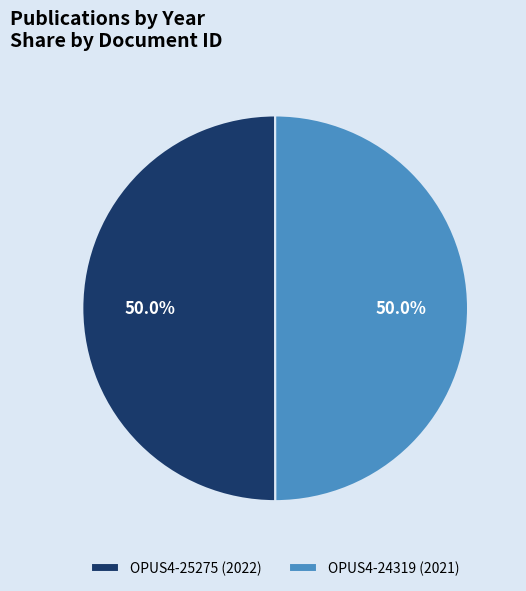

How many segments does this pie chart have?

2